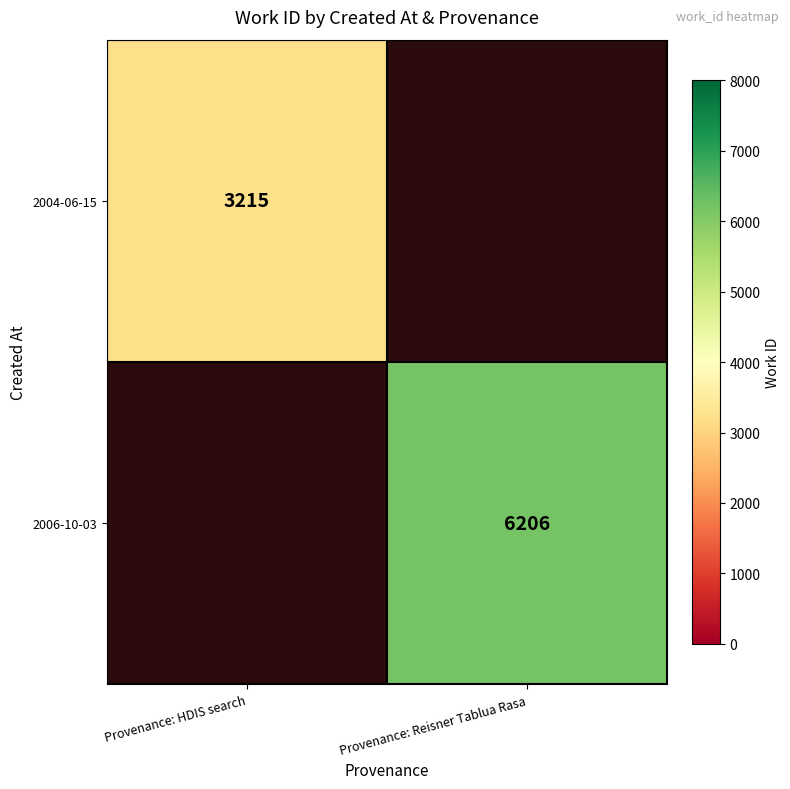

The 2004-06-15 series shows 1360 at Provenance: HDIS search. True or false?

False